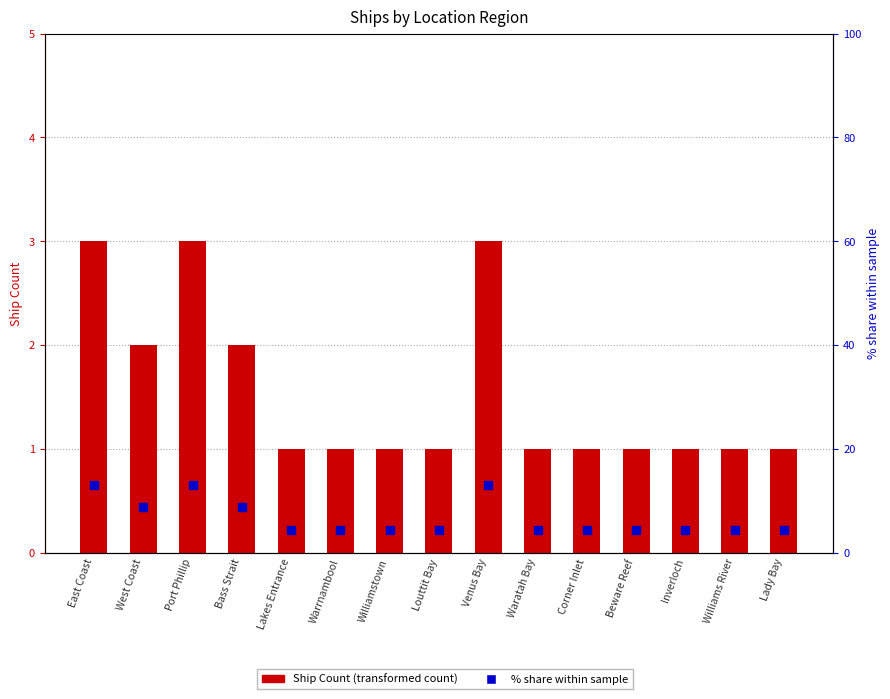

Rank the series at Inverloch from highest to lowest value.

% share within sample, Ship Count